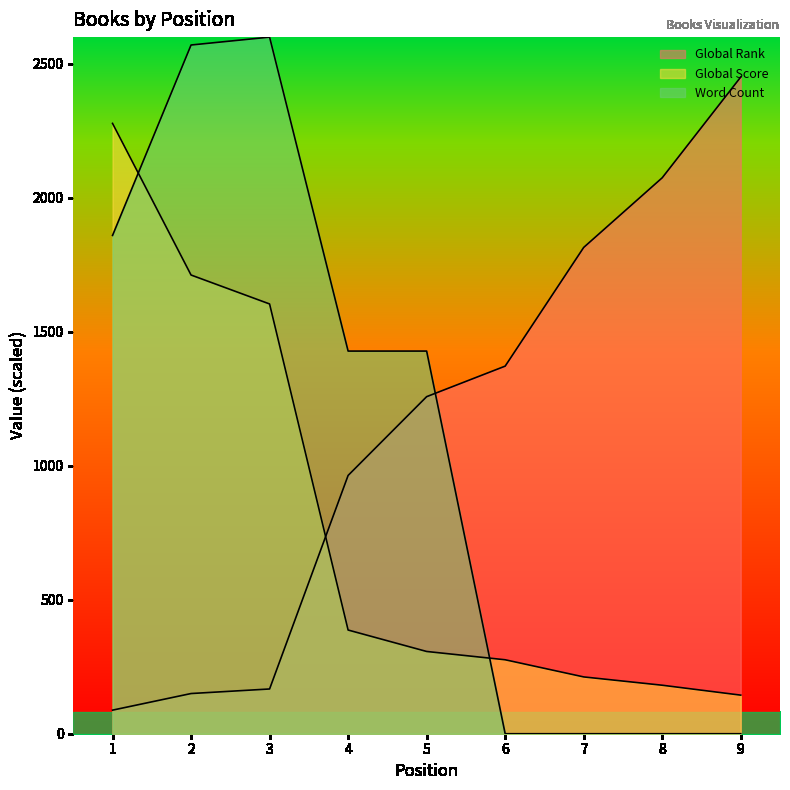

At how many categories does at least one series exceed 2233?

4